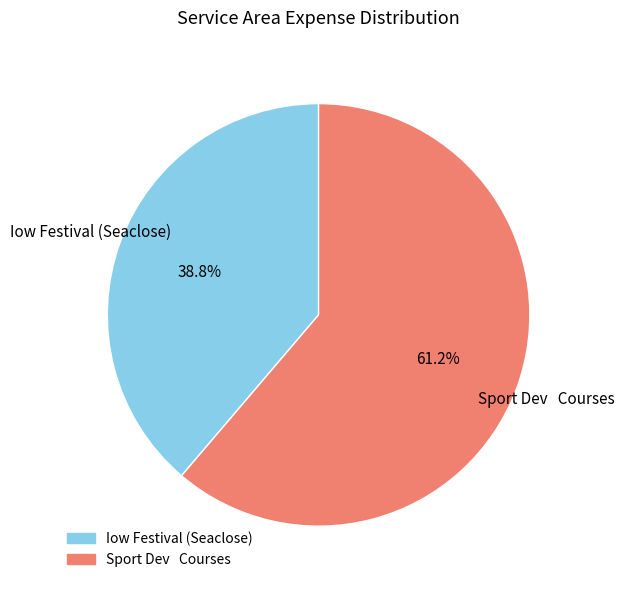

Count the number of slices in the pie.

2